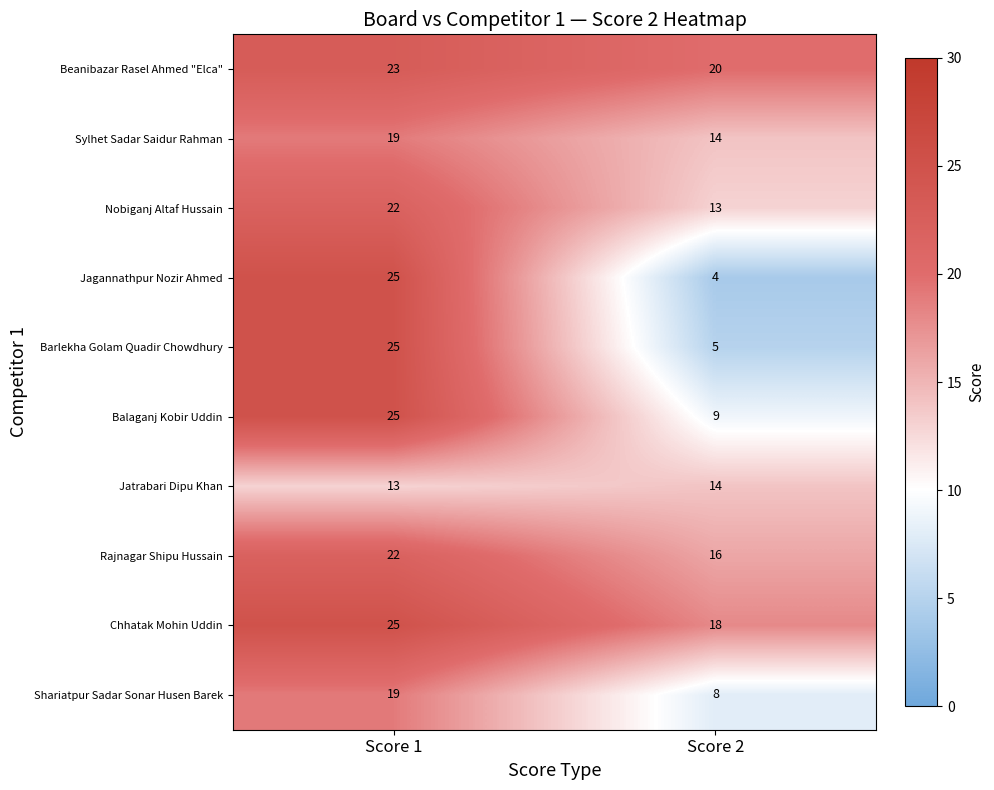

What is the difference between the highest and lowest values at Score 1?

12